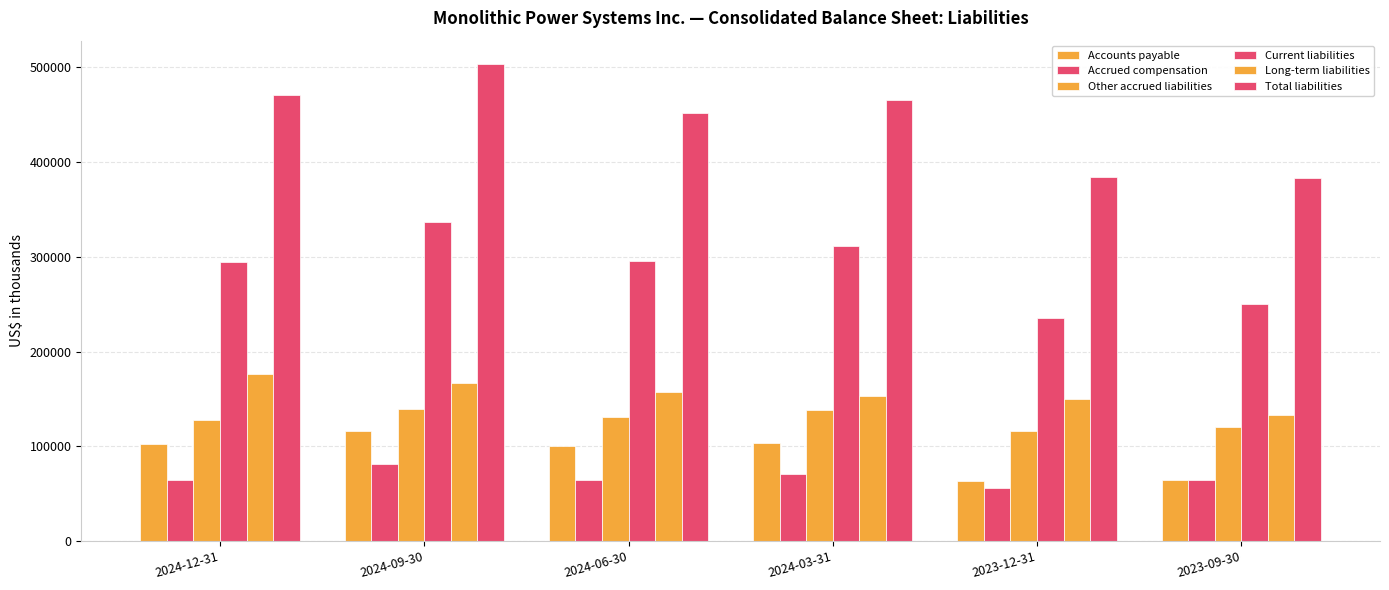

How many groups of bars are there?

6